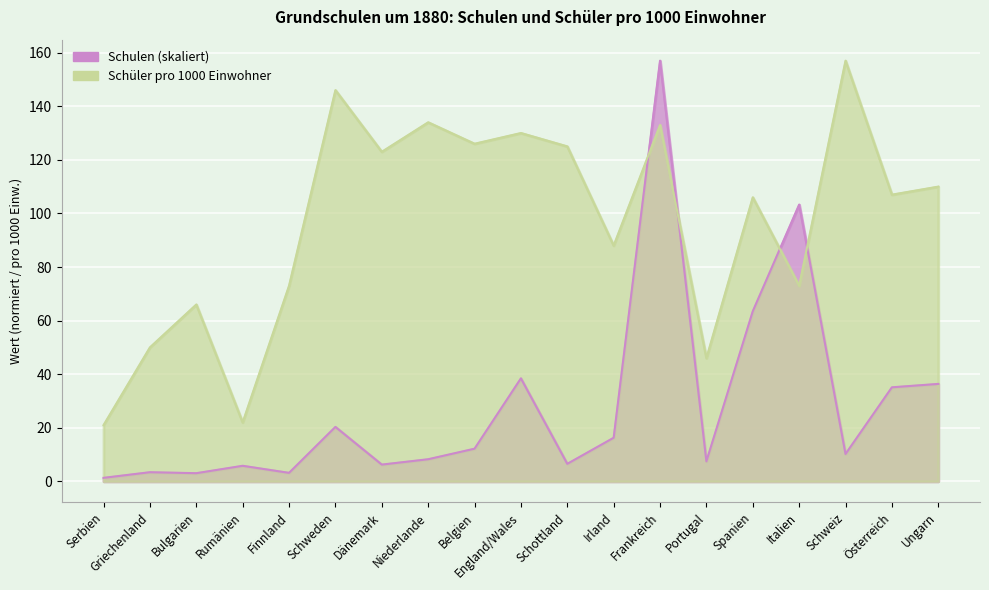

List the labels in order of Schulen value, largest first.

Frankreich, Italien, Spanien, England/Wales, Ungarn, Österreich, Schweden, Irland, Belgien, Schweiz, Niederlande, Portugal, Schottland, Dänemark, Rumänien, Griechenland, Finnland, Bulgarien, Serbien